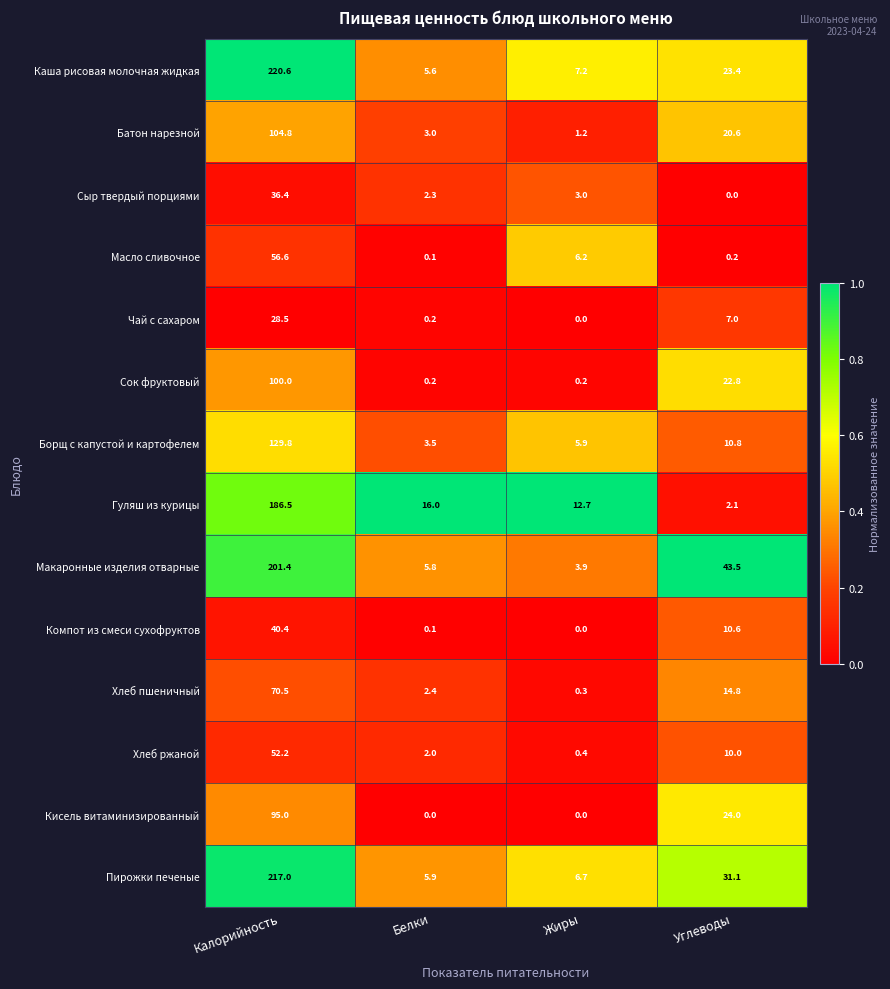

Which category has the highest value in the Сок фруктовый series?

Калорийность